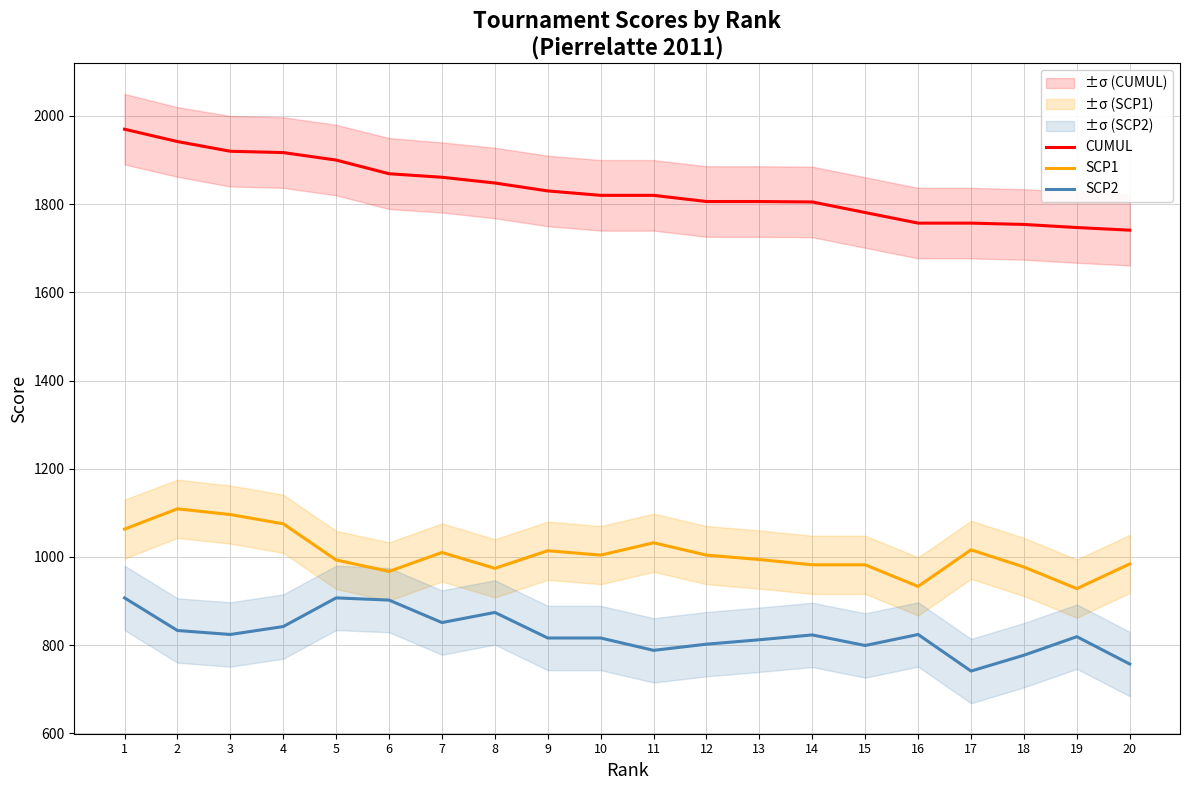

How many lines are shown in the chart?

3